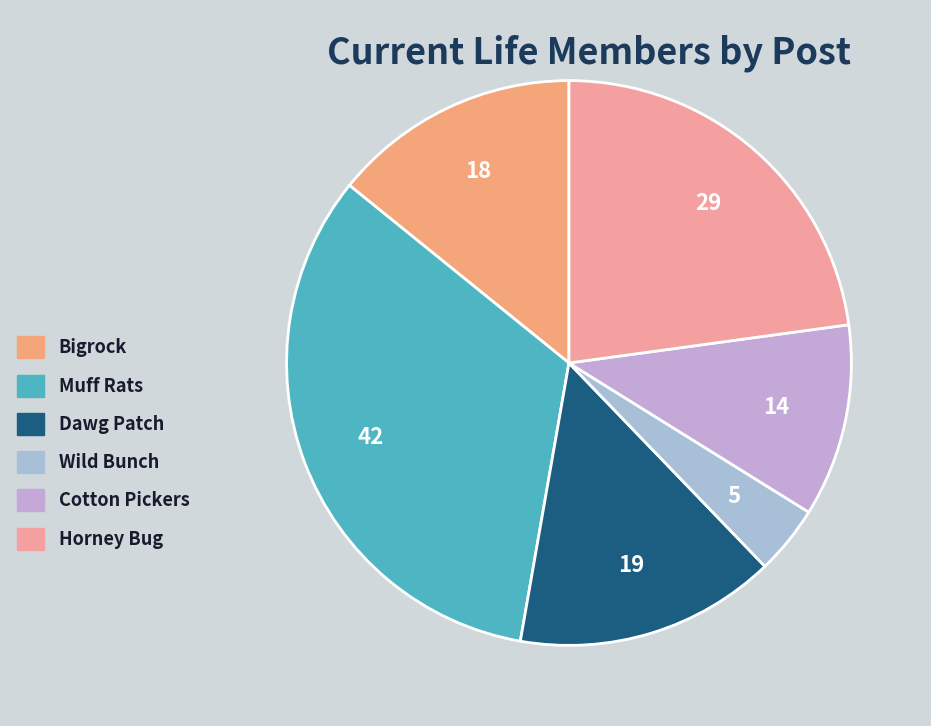

Is it true that Bigrock is 14% of the pie?

True